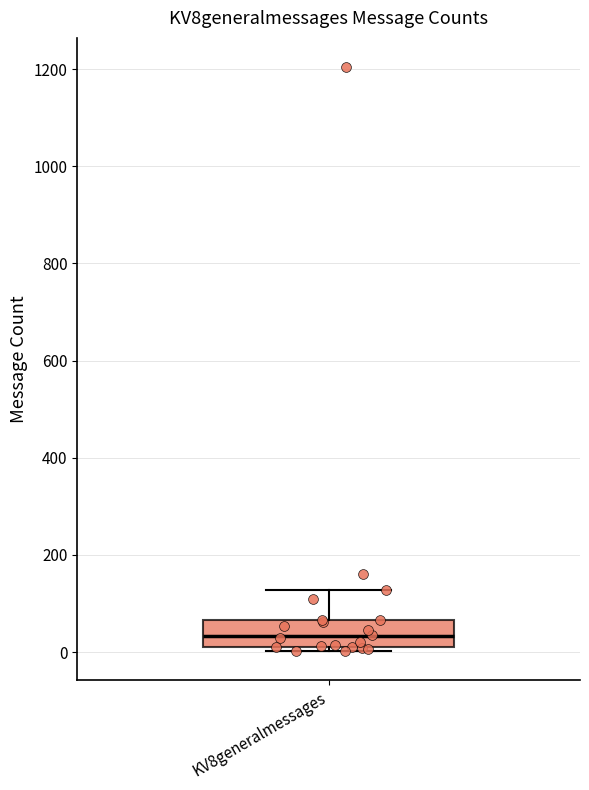

Where does the upper whisker of the box for KV8generalmessages end on the y-axis? The values are not printed on the chart, so give them approximately, as read against the axis.

120